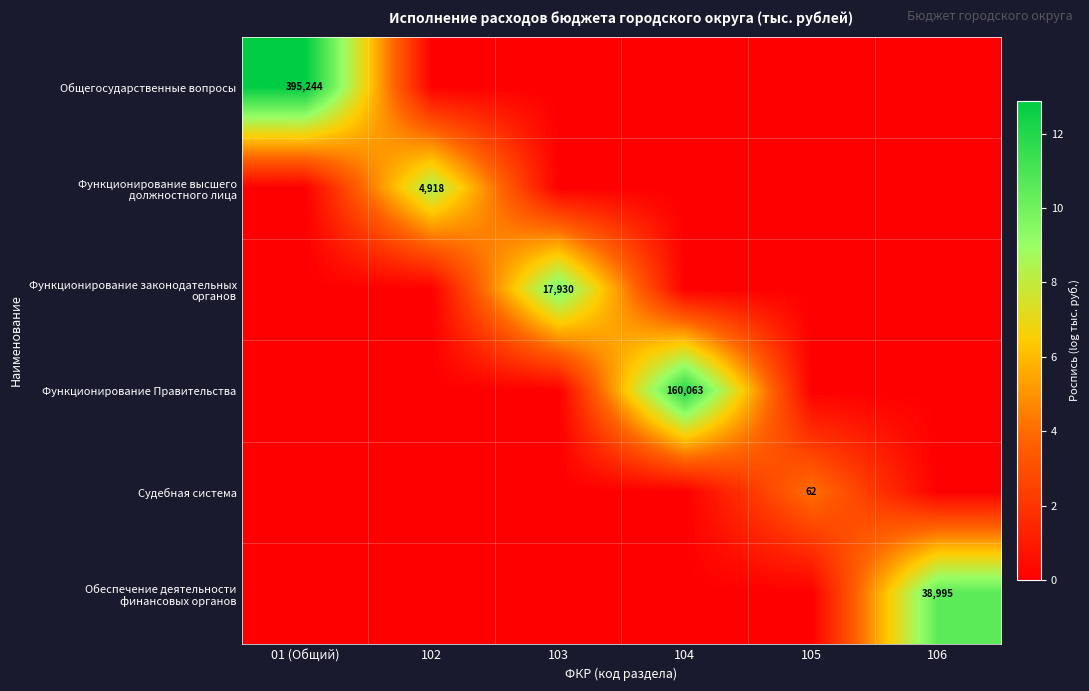

True or false: Функционирование Правительства has a value of 160063 at 104.

True